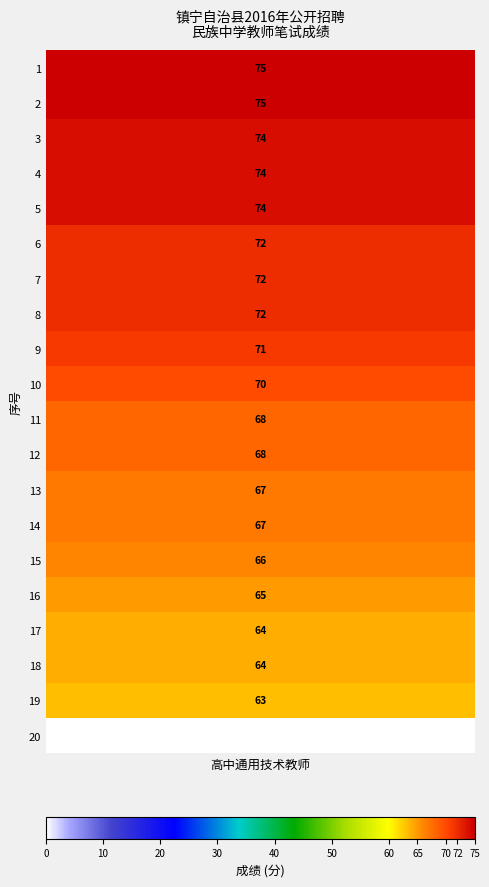

What is the change in value from 15 to 20?

-66